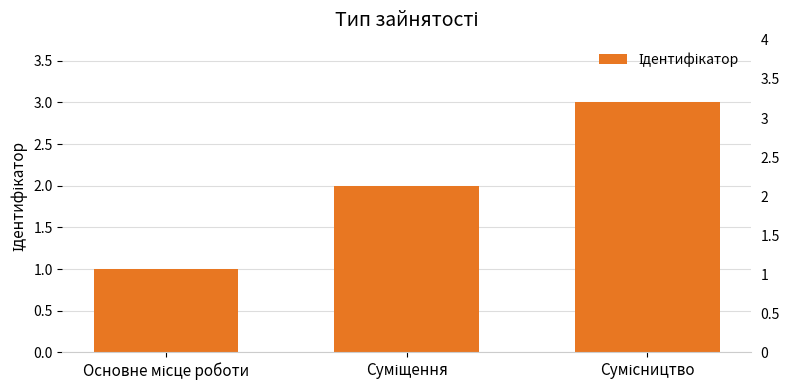

Does the chart contain any negative values?

No